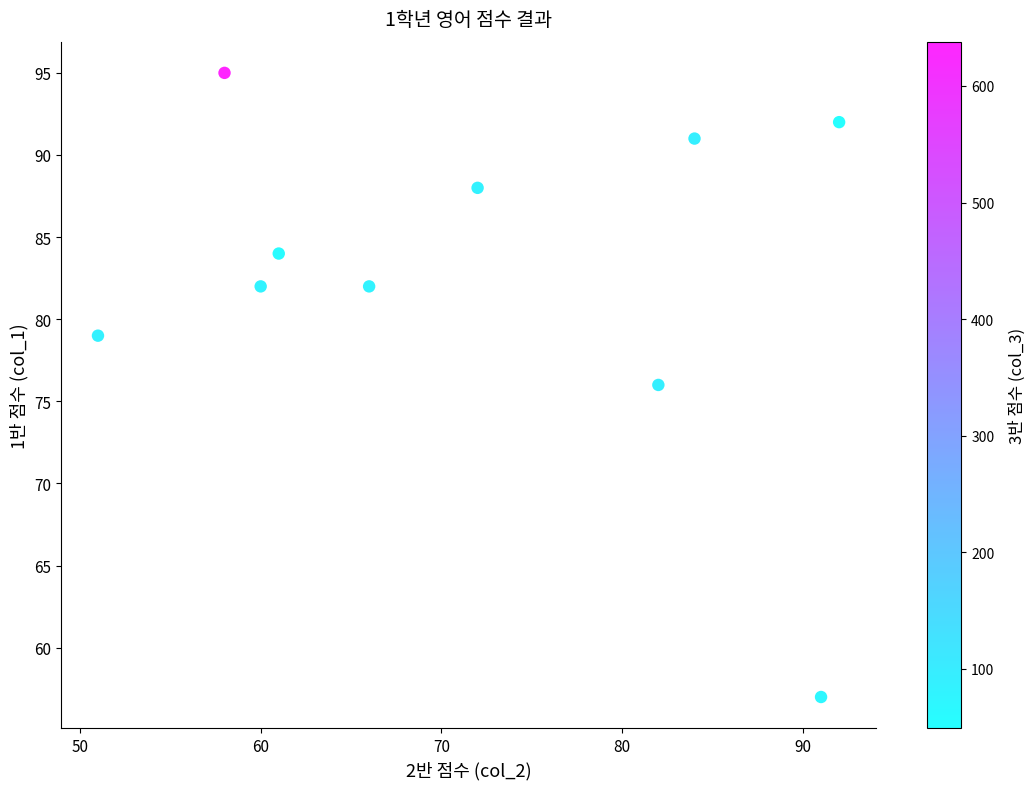

What is the average X value?

72